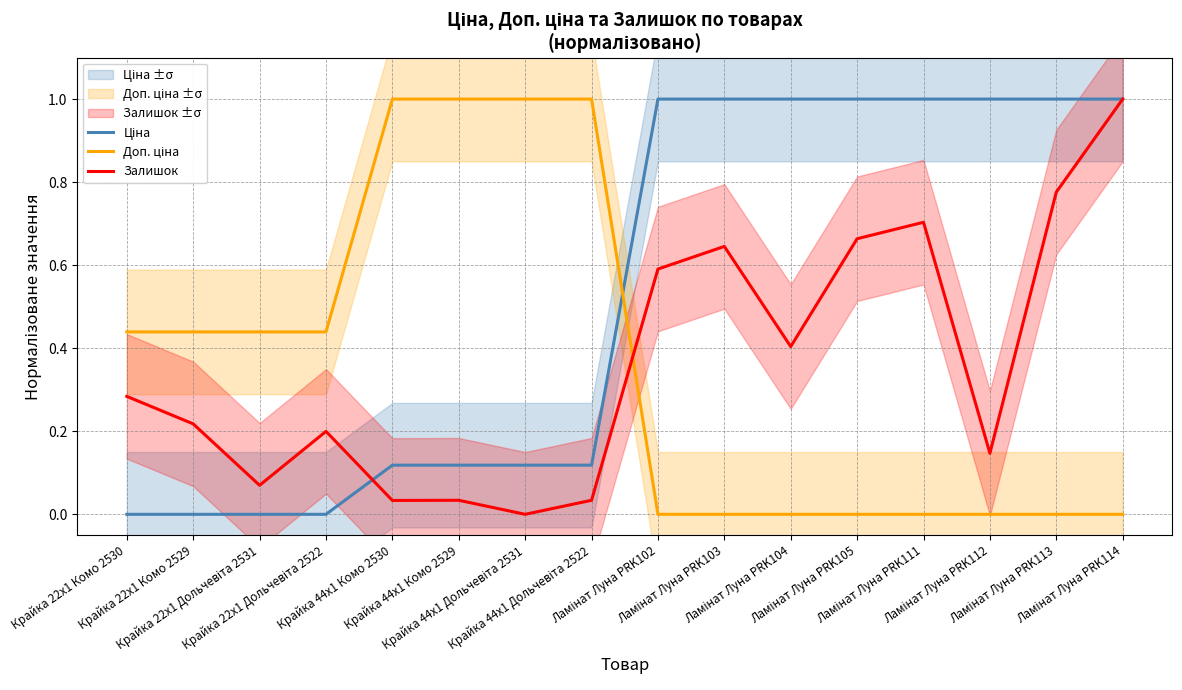

Reading left to right, list all the values displayed in this chart.

Ціна: 0.0	0.0	0.0	0.0	0.1	0.1	0.1	0.1	1.0	1.0	1.0	1.0	1.0	1.0	1.0	1.0
Доп. ціна: 0.4	0.4	0.4	0.4	1.0	1.0	1.0	1.0	0.0	0.0	0.0	0.0	0.0	0.0	0.0	0.0
Залишок: 0.3	0.2	0.1	0.2	0.0	0.0	0.0	0.0	0.6	0.6	0.4	0.7	0.7	0.1	0.8	1.0